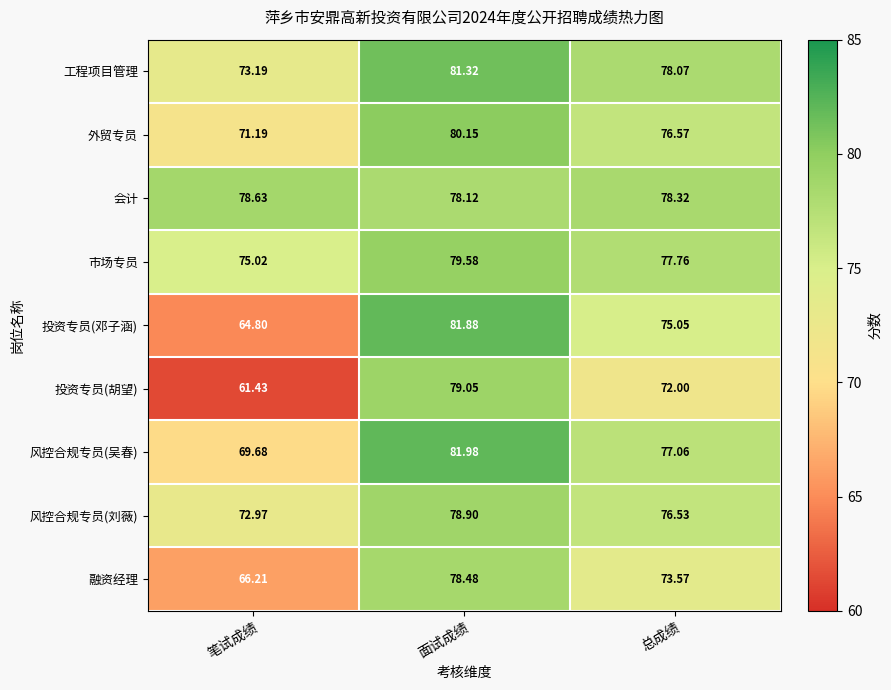

Where is 融资经理 nearest to the value 72?

总成绩